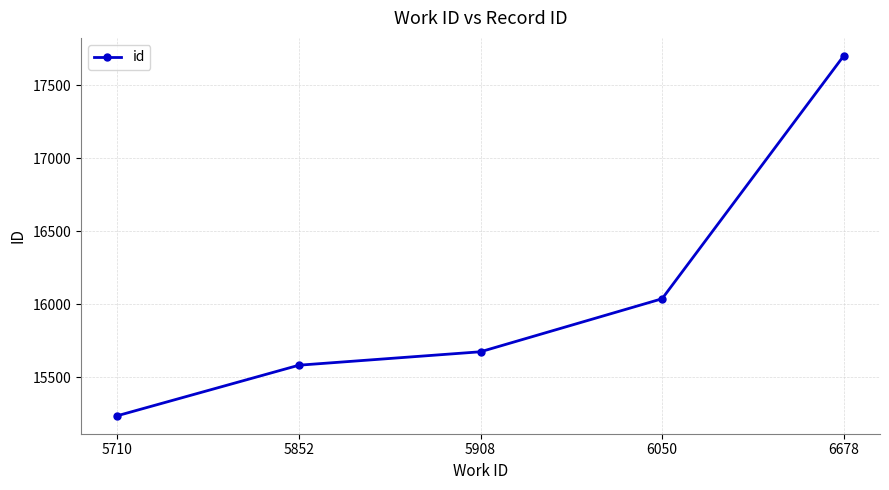

Which label corresponds to the smallest value in the chart?

5710